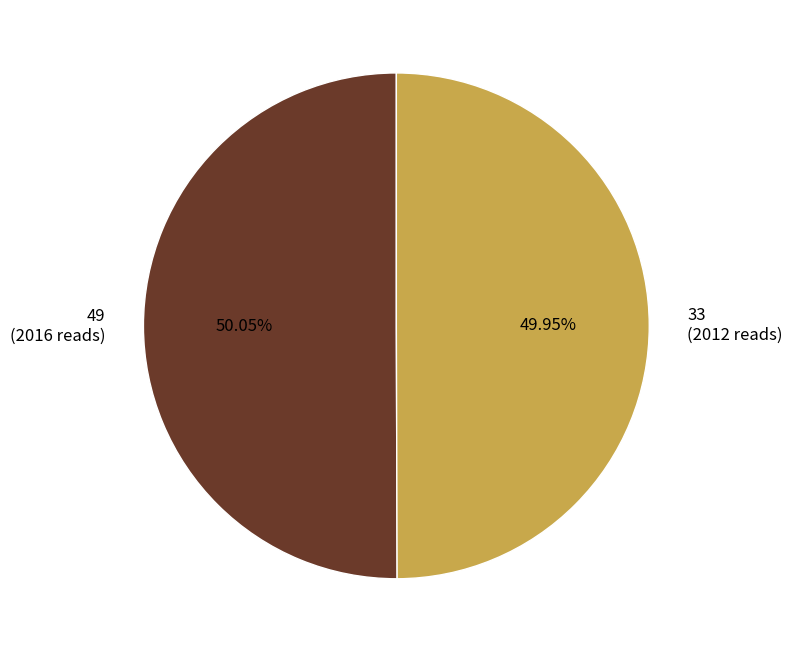

Approximately how many times larger is the value at 49 compared to 33?

1.0